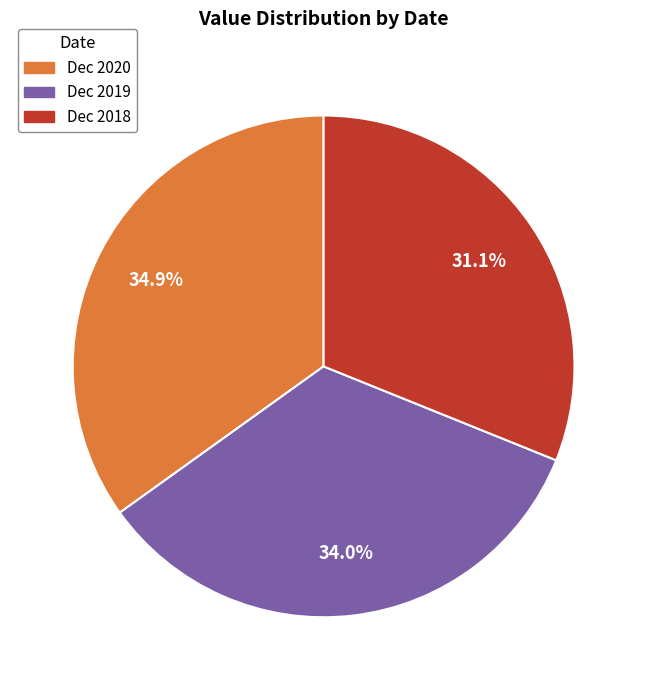

The Dec 2019 slice represents 48% of the pie. True or false?

False